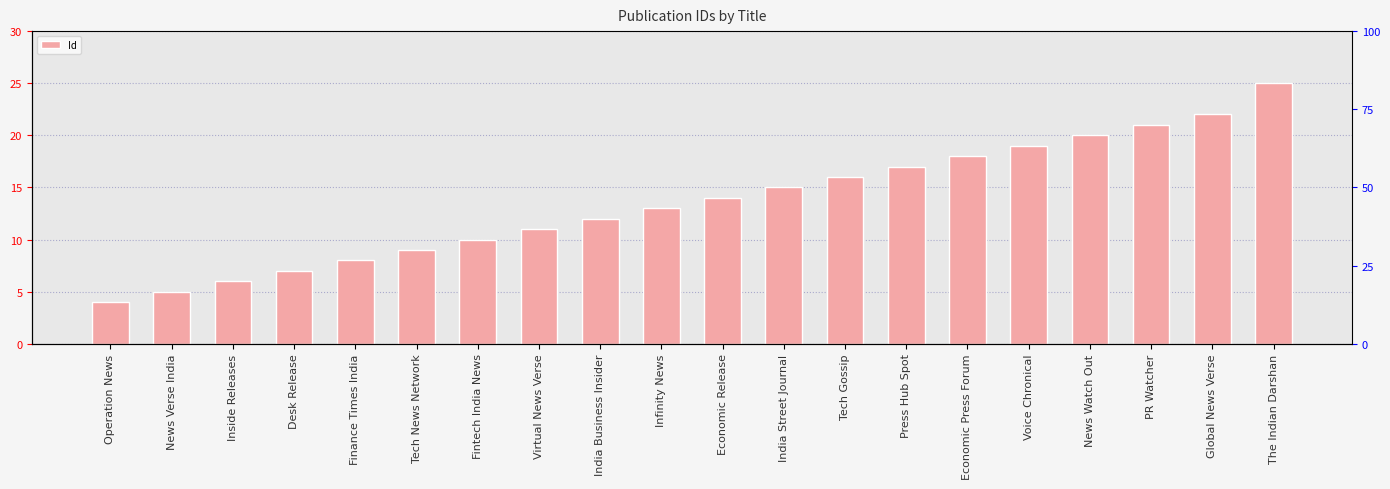

What is the label of the 14th bar from the left?

Press Hub Spot